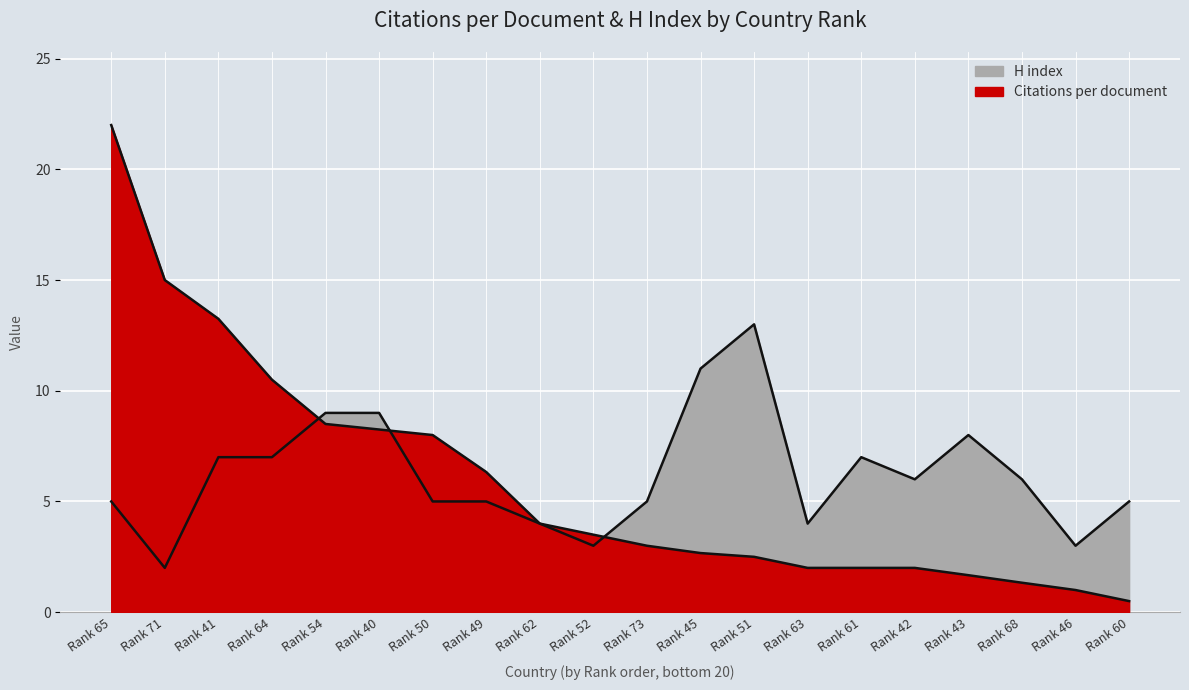

What is the minimum value for Citations per document?

0.5